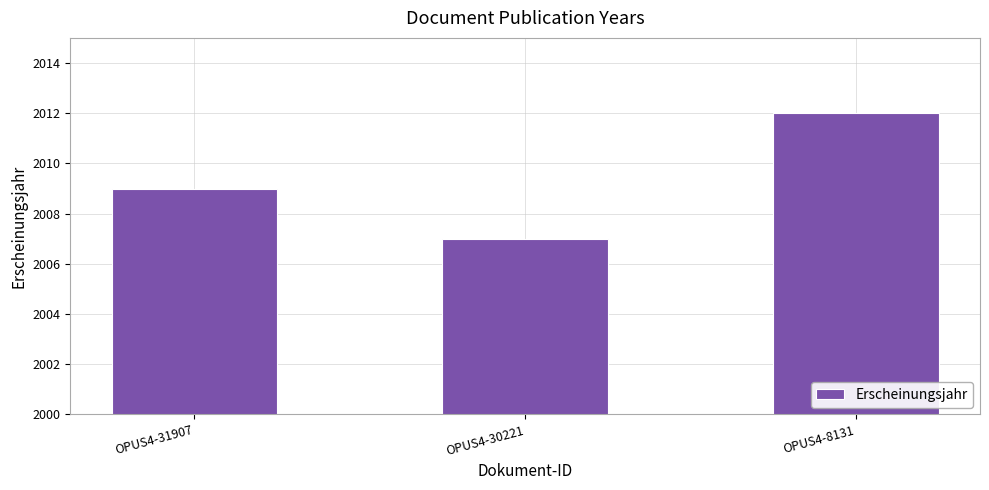

Reading left to right, what are all the values shown in this chart?

OPUS4-31907=2009	OPUS4-30221=2007	OPUS4-8131=2012